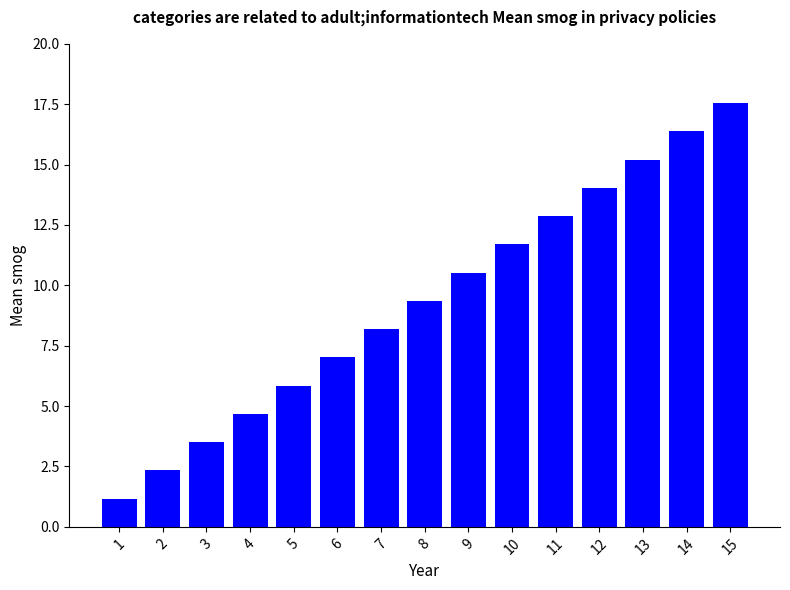

Is it true that the value at 2 is 3.8?

False